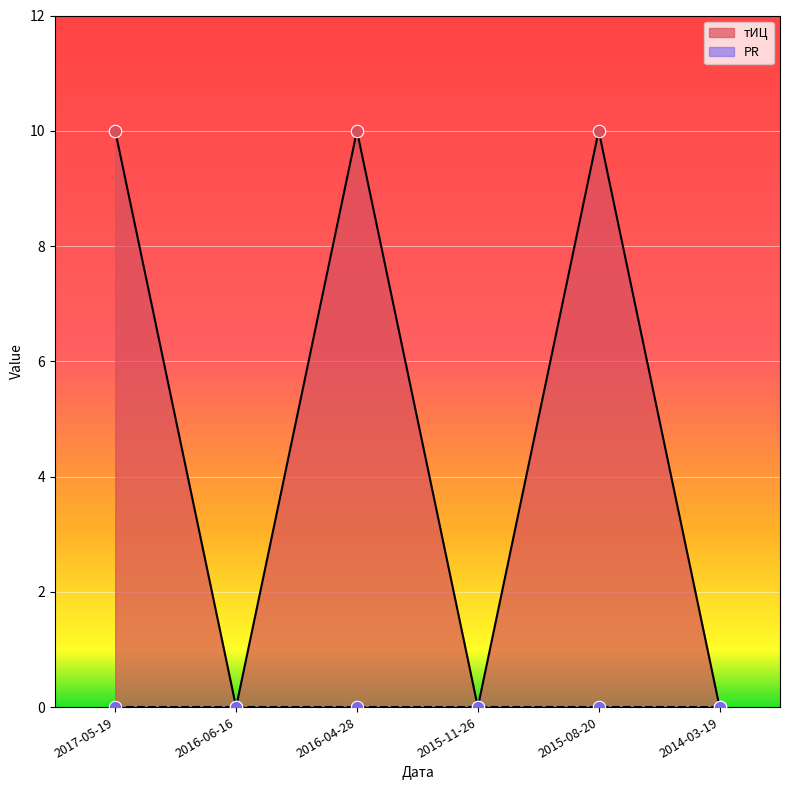

Between 2017-05-19 and 2014-03-19, which is larger?

2017-05-19